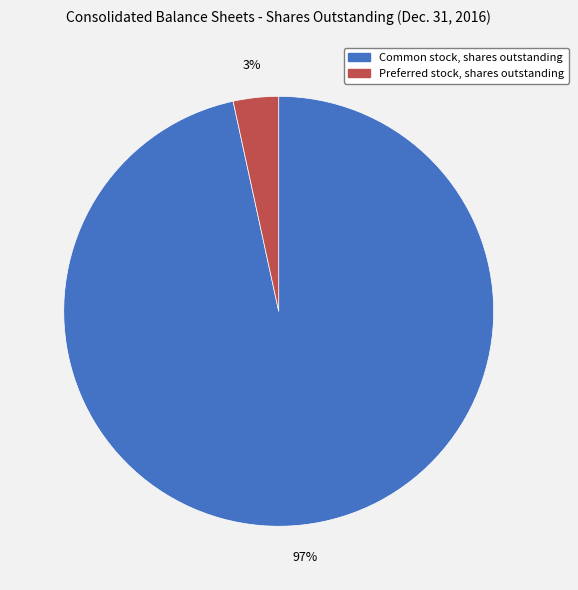

Does Common stock, shares outstanding account for over 50% of the chart?

Yes